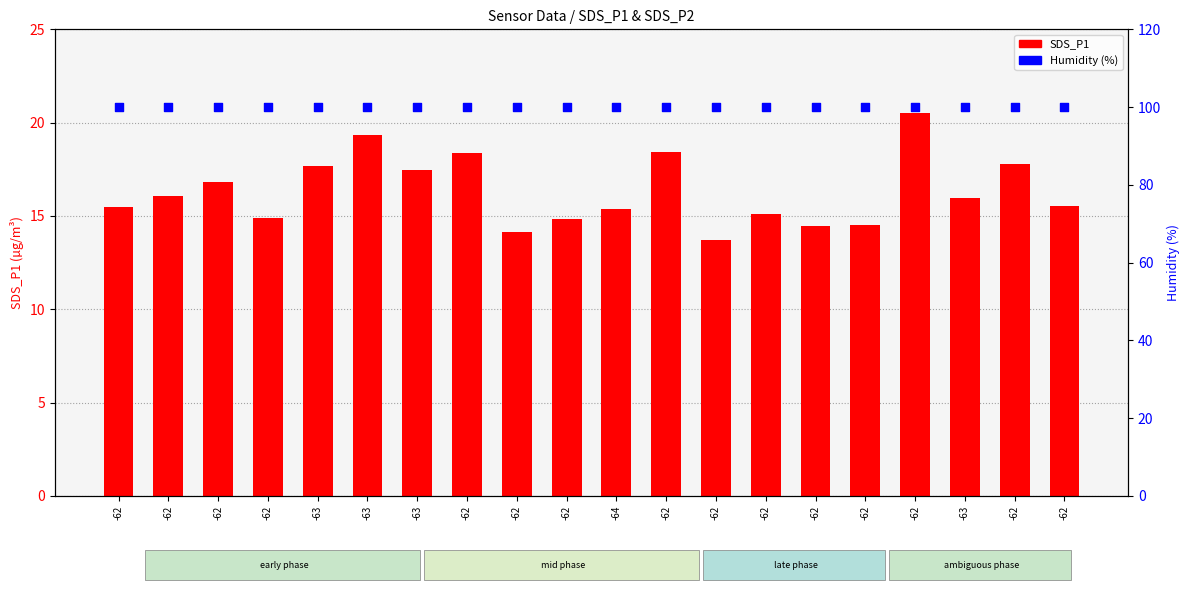

What is the total value across all series at -63?

117.6